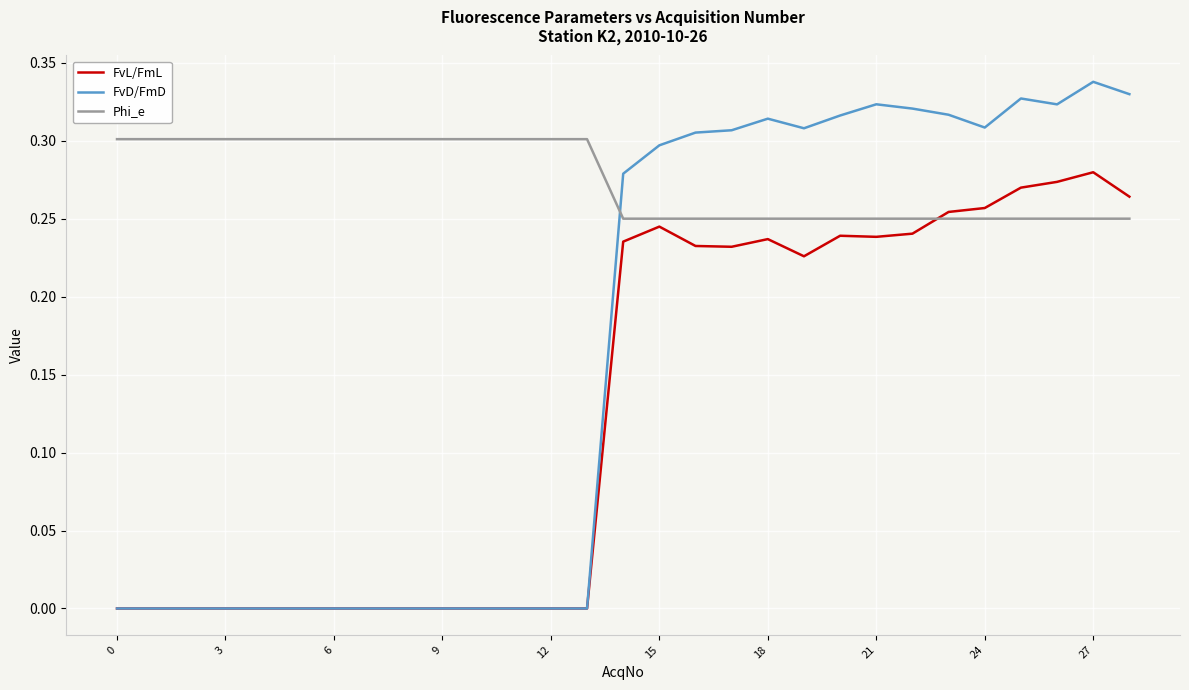

True or false: FvD/FmD and Phi_e intersect in this chart.

True